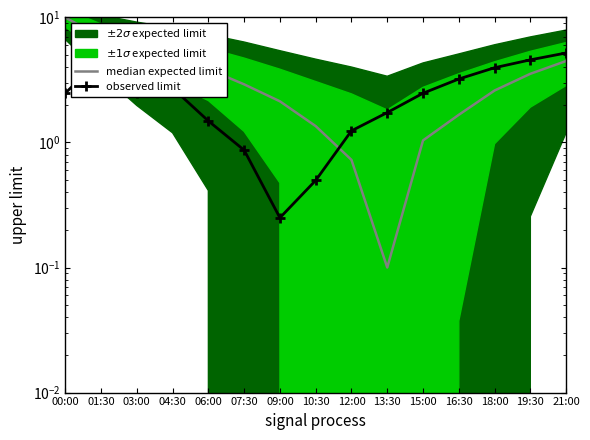

At which label is observed limit closest to 2?

13:30